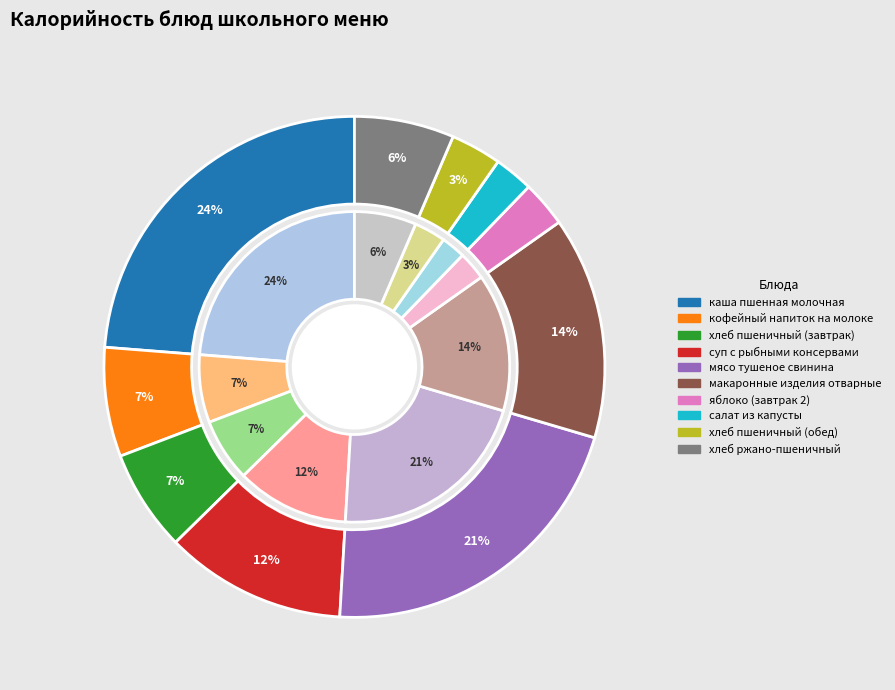

How many slices are in this pie chart?

10